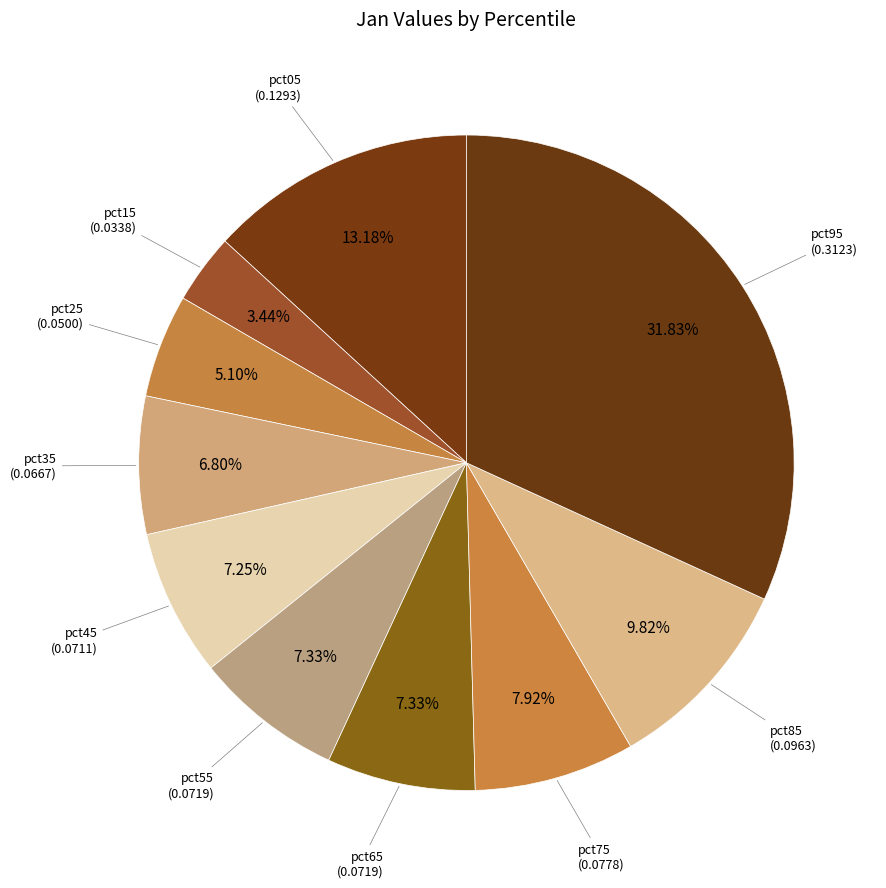

Is there a majority slice in this chart?

No